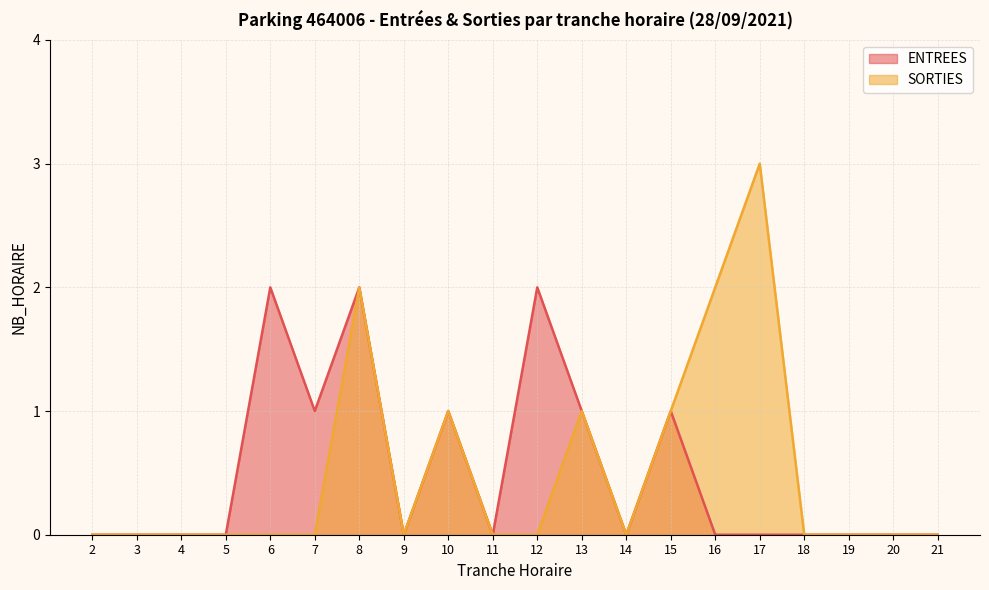

Which label corresponds to the largest value in the chart?

17